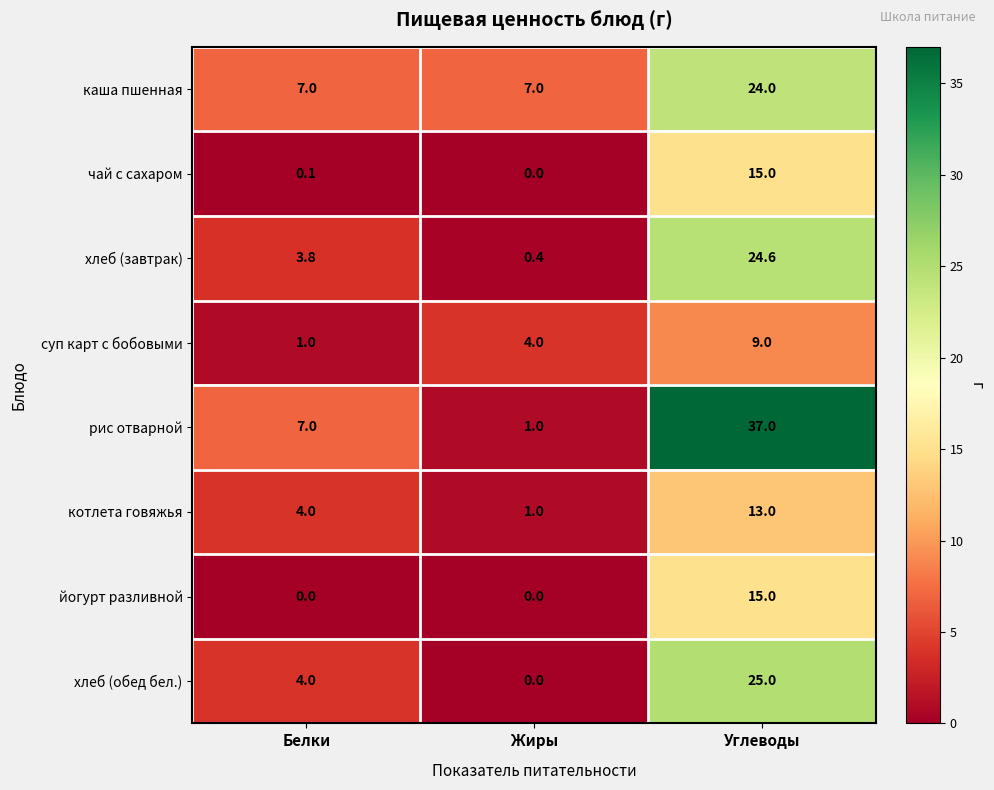

Rank the categories by чай с сахаром value from highest to lowest.

Углеводы, Белки, Жиры